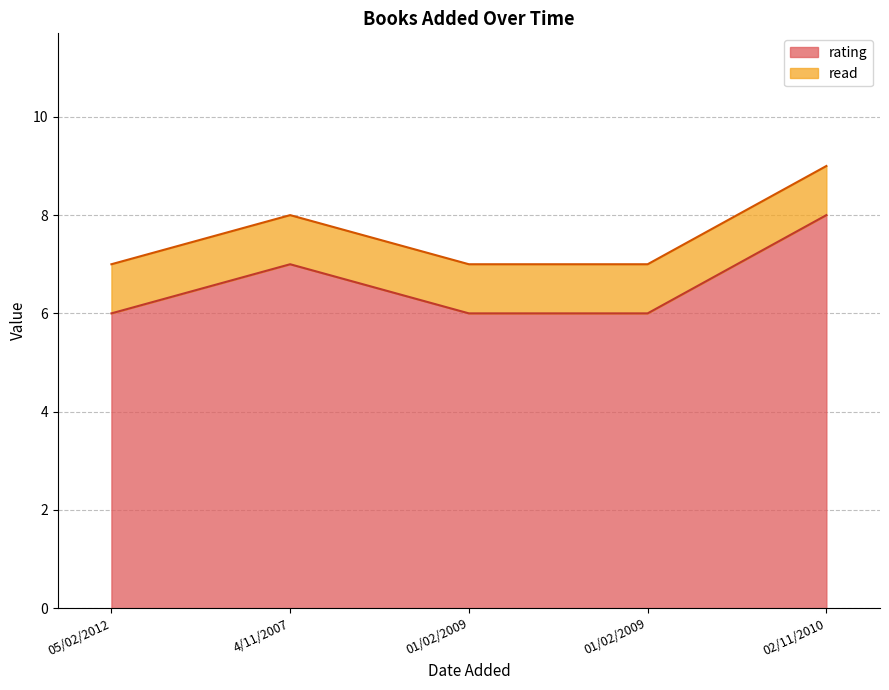

What is the ratio of the value at 01/02/2009 to the value at 05/02/2012?

1.0